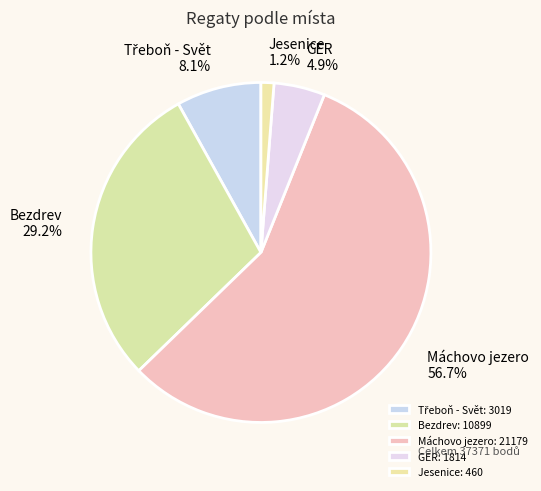

Count the number of slices in the pie.

5